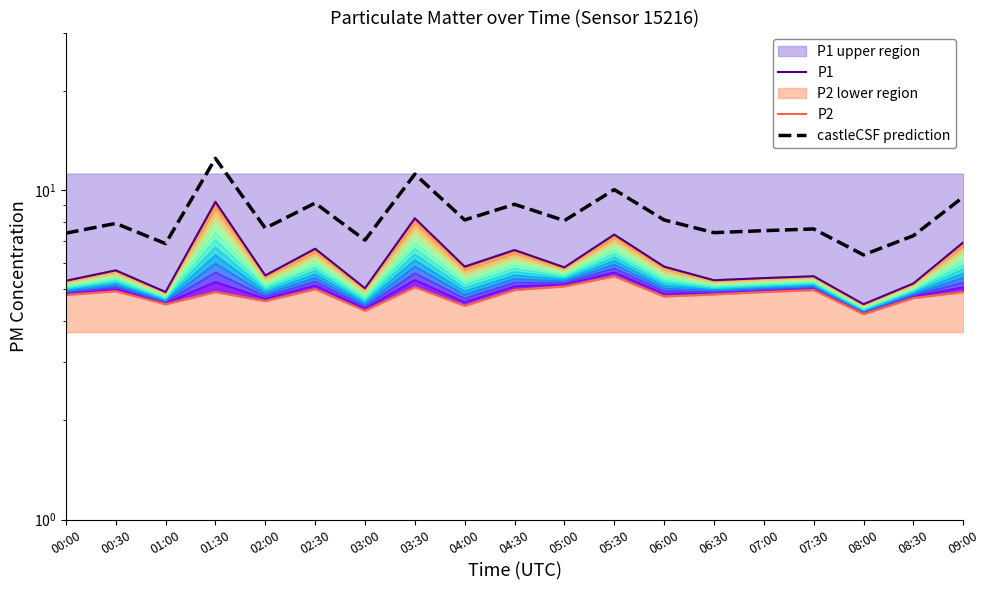

Between 08:30 and 07:30, which is larger?

07:30